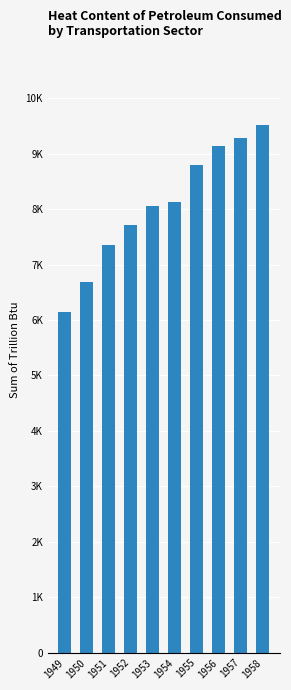

What is the value of the 9th bar from the left?

9285.7